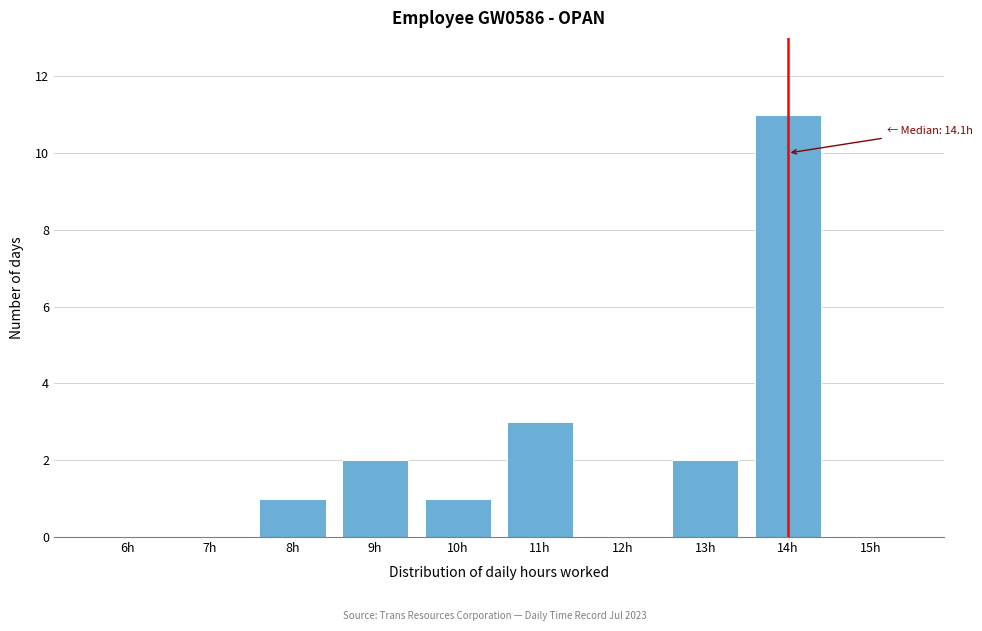

Reading left to right, extract all data points from this chart.

6h=0	7h=0	8h=1	9h=2	10h=1	11h=3	12h=0	13h=2	14h=11	15h=0